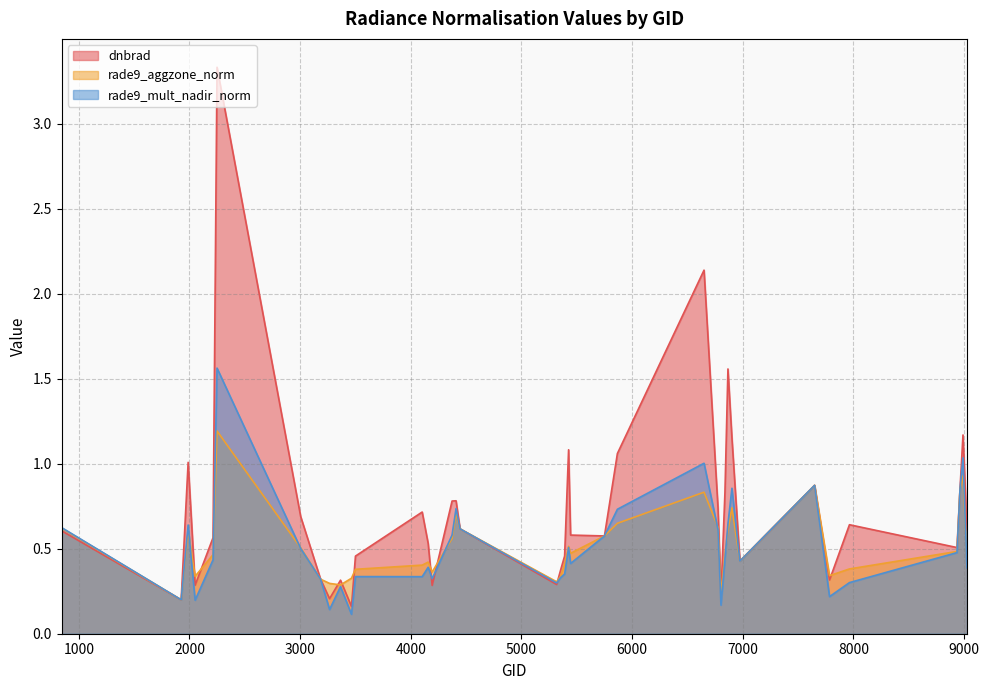

Where do rade9_aggzone_norm and dnbrad first cross each other?

845 and 1925